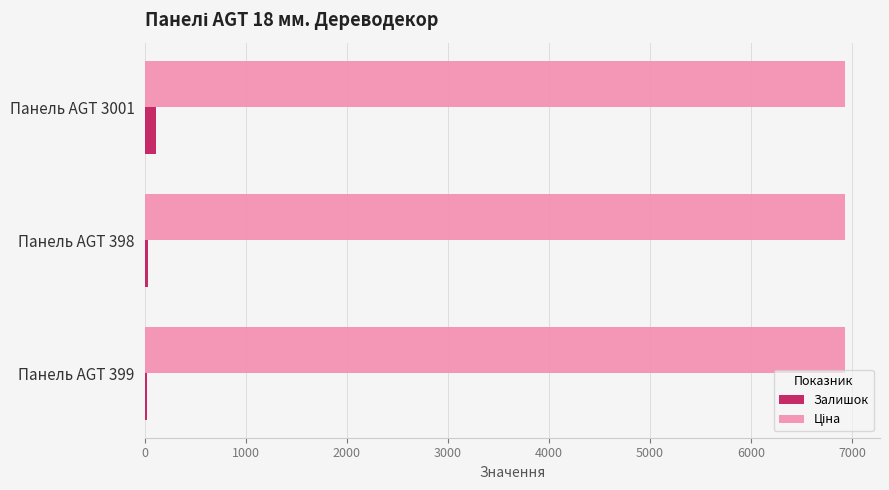

What is the maximum value shown in the chart?

6929.6